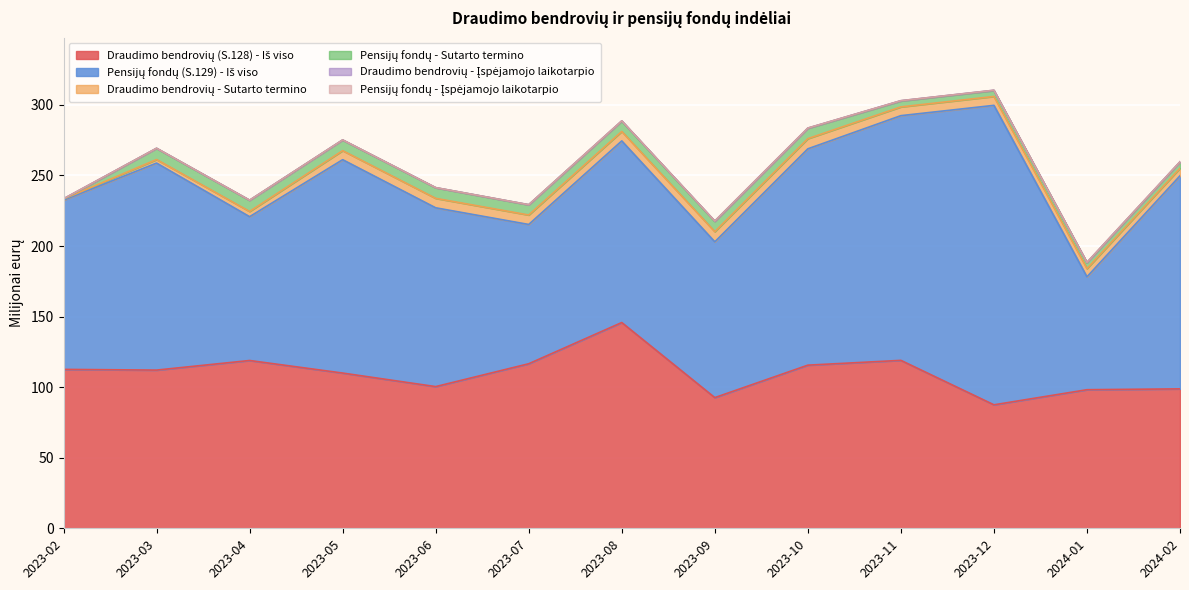

Reading left to right, transcribe all the data shown in this chart.

Draudimo bendrovių (S.128) - Iš viso: 2023-02=112.6	2023-03=112.1	2023-04=118.9	2023-05=110.0	2023-06=100.4	2023-07=116.6	2023-08=145.8	2023-09=92.6	2023-10=115.6	2023-11=119.0	2023-12=87.5	2024-01=98.2	2024-02=98.8
Pensijų fondų (S.129) - Iš viso: 2023-02=119.9	2023-03=146.7	2023-04=101.9	2023-05=151.2	2023-06=126.7	2023-07=98.7	2023-08=128.7	2023-09=110.4	2023-10=153.3	2023-11=173.4	2023-12=212.2	2024-01=80.0	2024-02=151.0
Draudimo bendrovių - Sutarto termino: 2023-02=0.8	2023-03=2.5	2023-04=3.7	2023-05=6.4	2023-06=6.7	2023-07=6.7	2023-08=6.7	2023-09=7.2	2023-10=7.2	2023-11=6.2	2023-12=6.3	2024-01=5.8	2024-02=5.3
Pensijų fondų - Sutarto termino: 2023-02=0.0	2023-03=7.9	2023-04=7.9	2023-05=7.5	2023-06=7.5	2023-07=7.2	2023-08=7.3	2023-09=7.3	2023-10=7.3	2023-11=4.2	2023-12=4.2	2024-01=4.2	2024-02=4.4
Draudimo bendrovių - Įspėjamojo laikotarpio: 2023-02=0.2	2023-03=0.1	2023-04=0.1	2023-05=0.1	2023-06=0.1	2023-07=0.1	2023-08=0.2	2023-09=0.2	2023-10=0.2	2023-11=0.2	2023-12=0.2	2024-01=0.2	2024-02=0.2
Pensijų fondų - Įspėjamojo laikotarpio: 2023-02=0.0	2023-03=0.0	2023-04=0.0	2023-05=0.0	2023-06=0.0	2023-07=0.0	2023-08=0.0	2023-09=0.0	2023-10=0.0	2023-11=0.0	2023-12=0.0	2024-01=0.0	2024-02=0.0